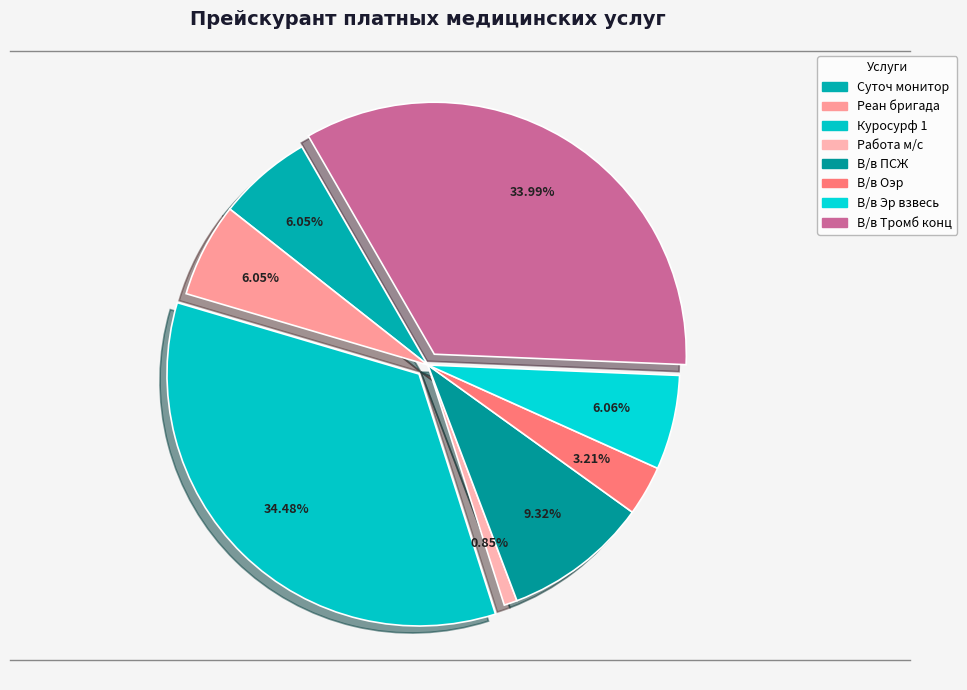

Which slice is the largest?

Куросурф 1